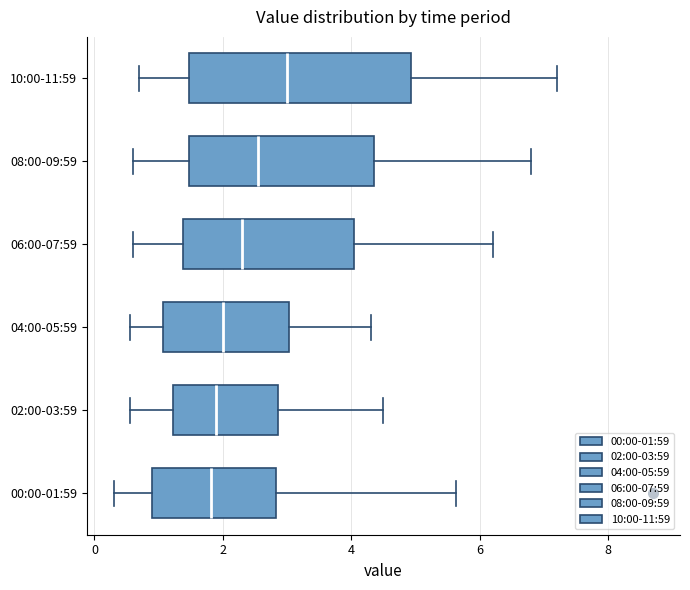

Which box is the widest, from its left edge to its right edge?

10:00-11:59